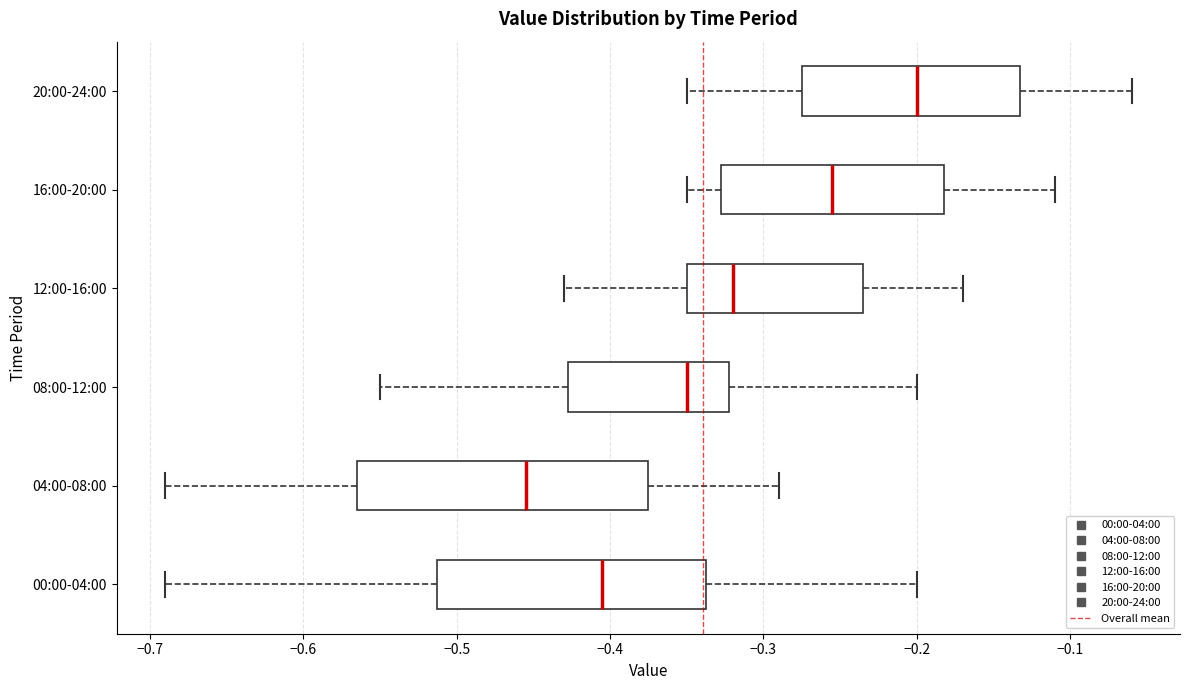

Which box is the widest, from its left edge to its right edge?

04:00-08:00